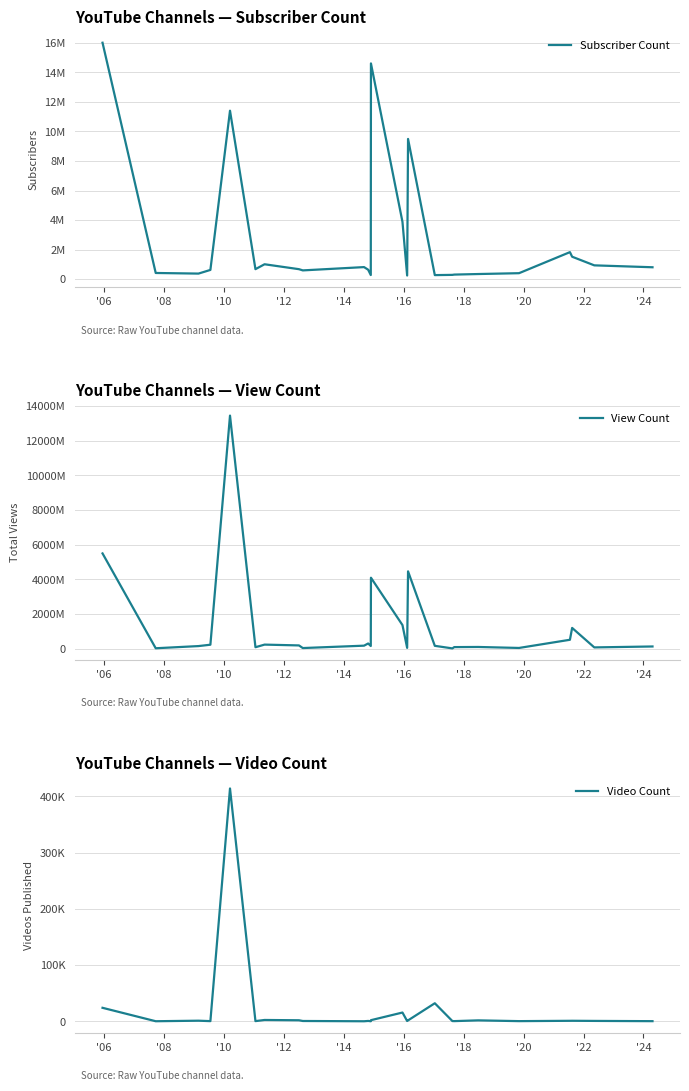

How many data points in Video Count are above 662?

12